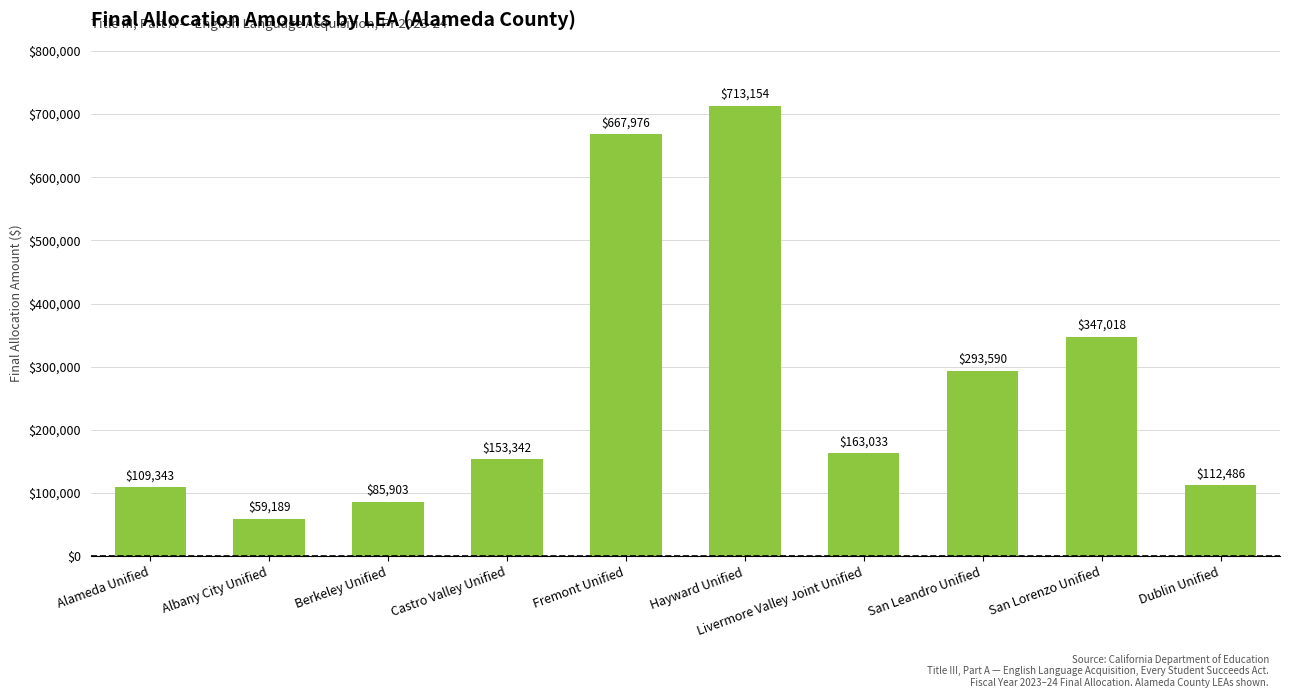

Does the chart contain stacked bars?

No